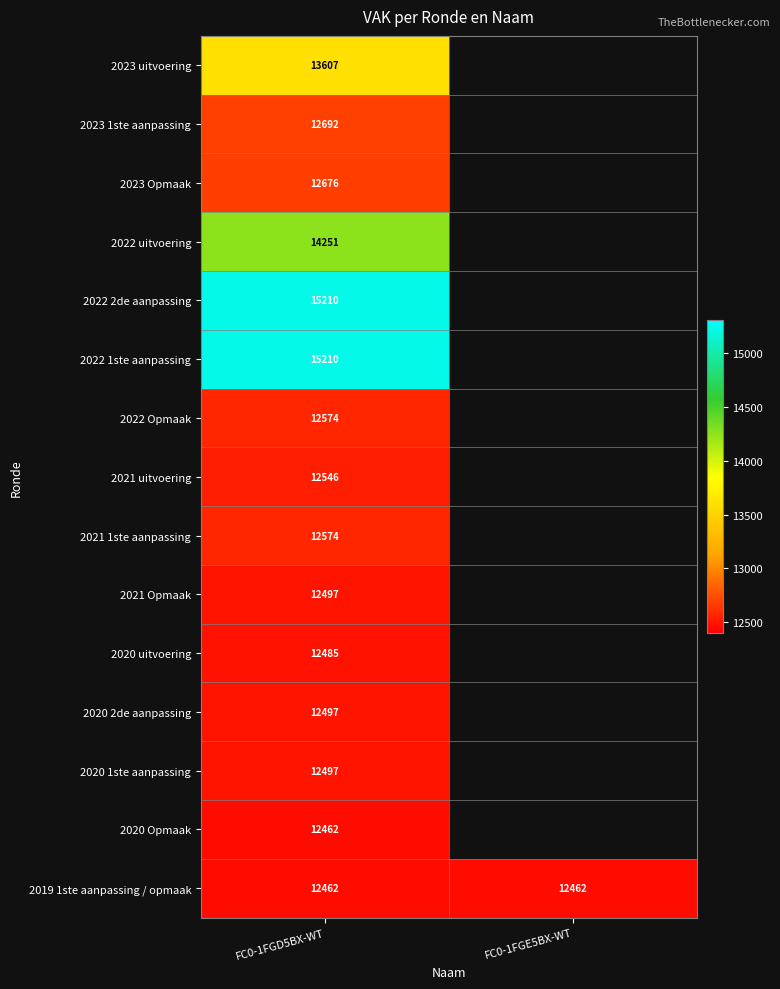

The value of 2021 uitvoering at FC0-1FGD5BX-WT is 12546. True or false?

True